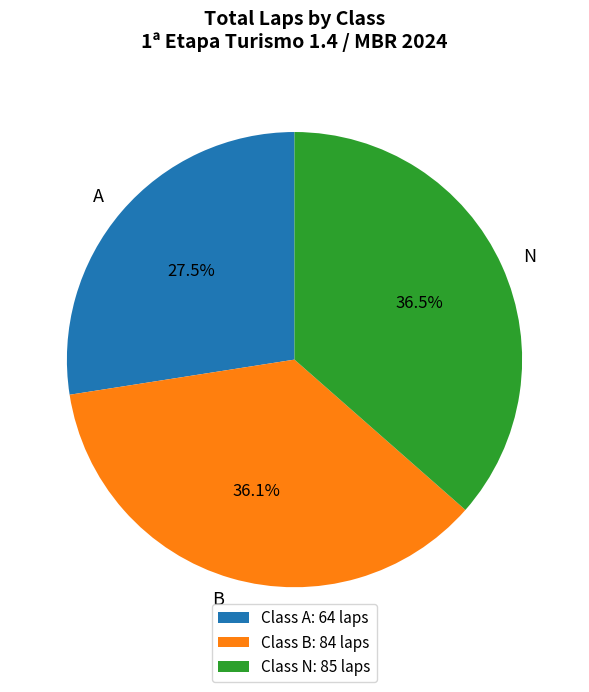

Between A and N, which is larger?

N